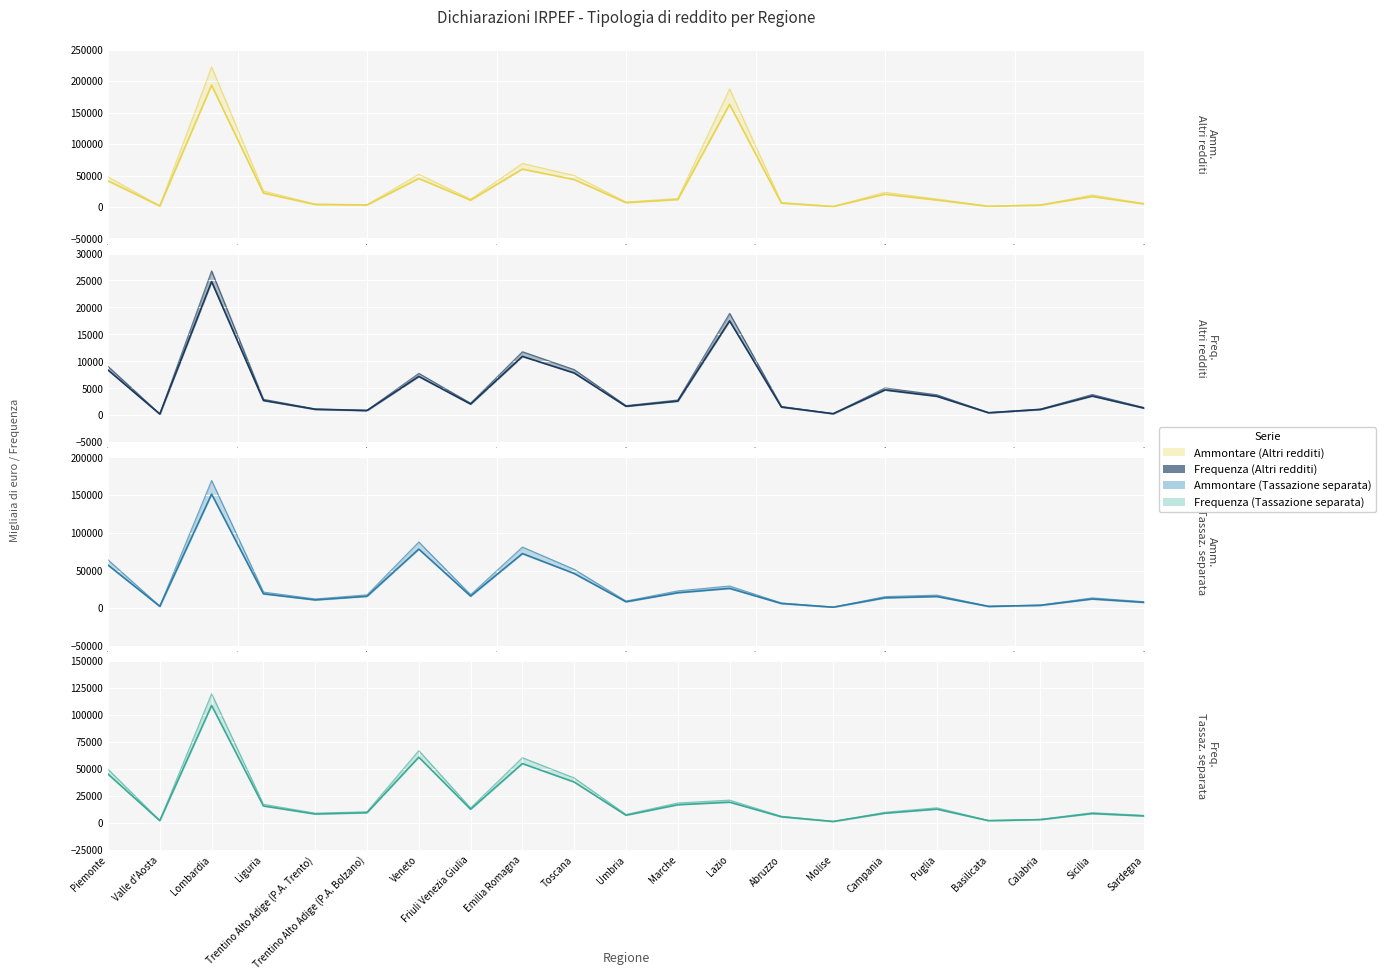

What is the sum of the Frequenza (Altri redditi) (lower) values at 10 and 15?

6354